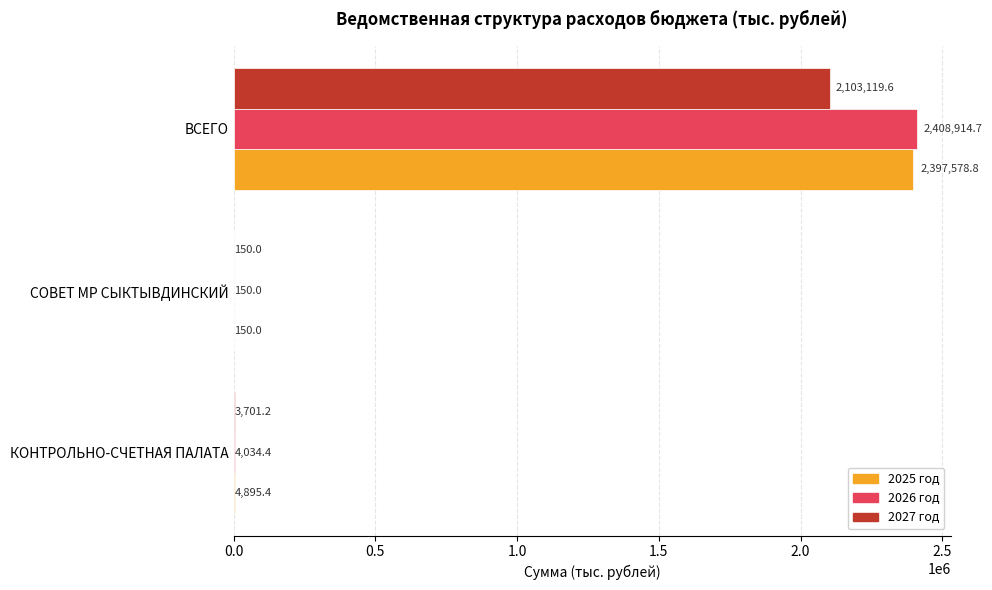

What is the sum of the 2027 год values at СОВЕТ МР СЫКТЫВДИНСКИЙ and КОНТРОЛЬНО-СЧЕТНАЯ ПАЛАТА?

3851.2